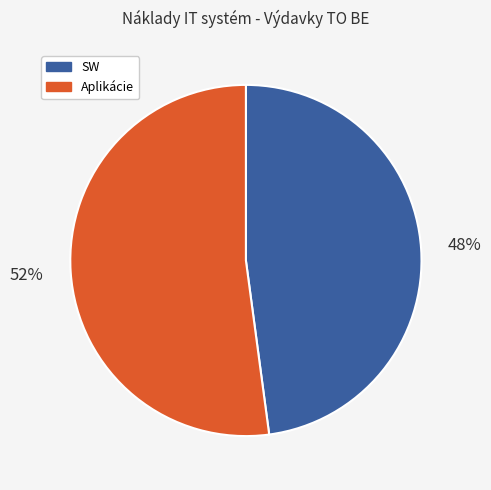

Do SW and Aplikácie together represent more than half of the pie?

Yes